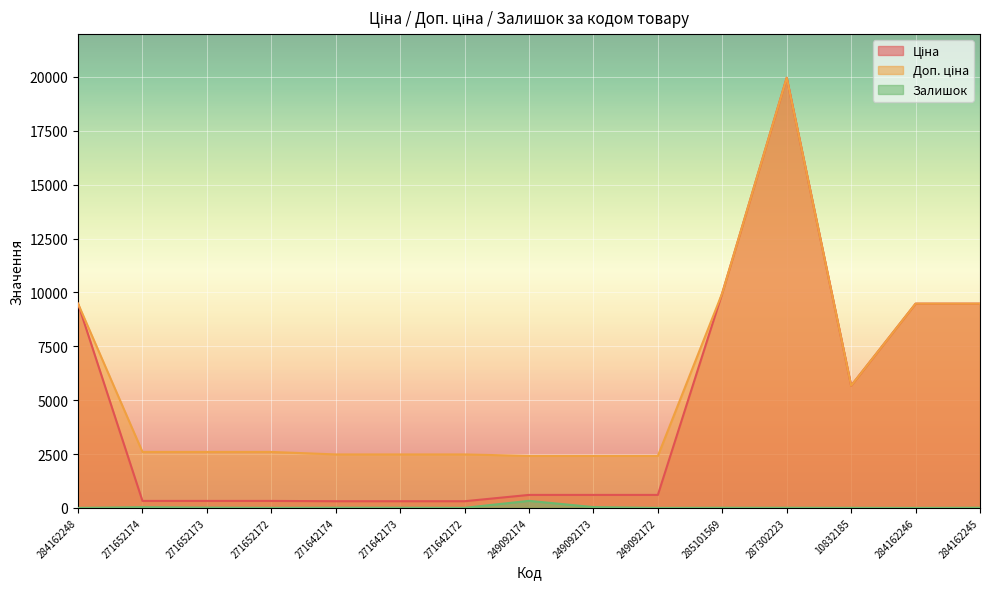

Between 271652173 and 271642172, which series saw the biggest shift?

Доп. ціна